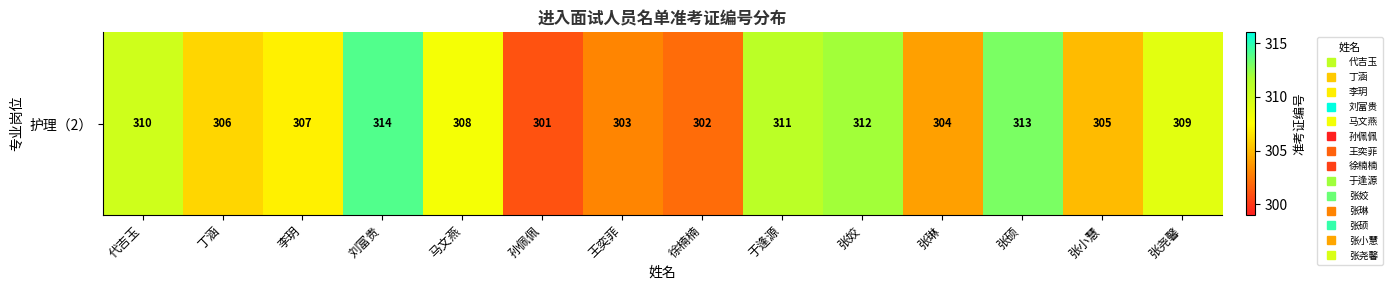

Between 王奕菲 and 张尧馨, which is larger?

张尧馨